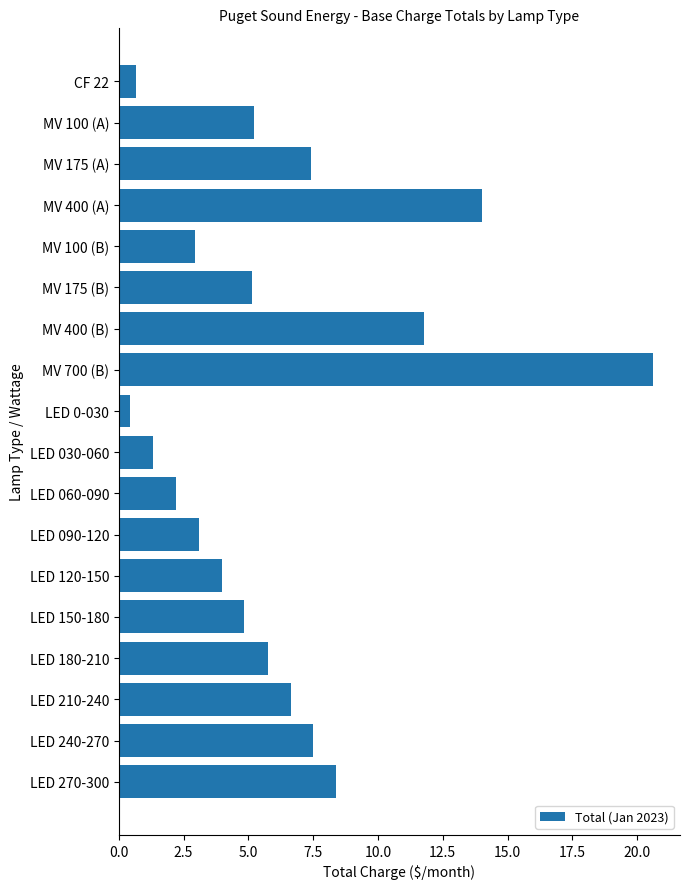

Read the value at MV 400 (B).

11.8